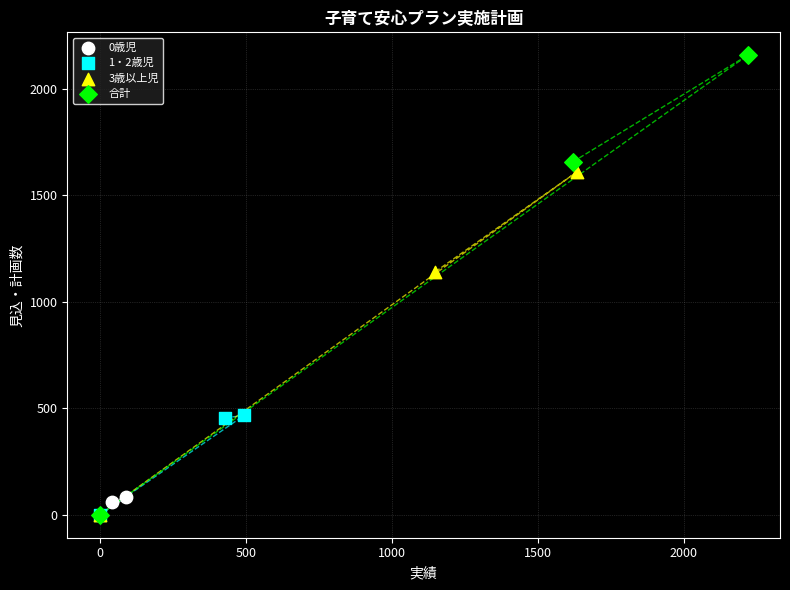

Which series has the widest spread of Y values?

合計